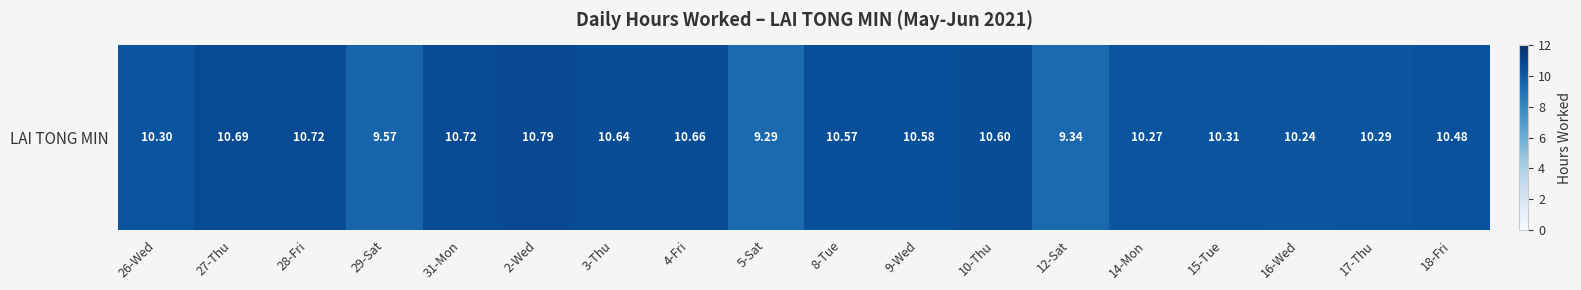

Between 2-Wed and 29-Sat, which is larger?

2-Wed